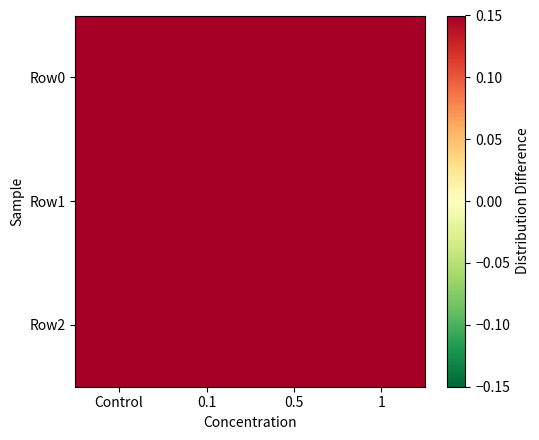

List the series in order of their overall mean, lowest first.

Row0, Row1, Row2